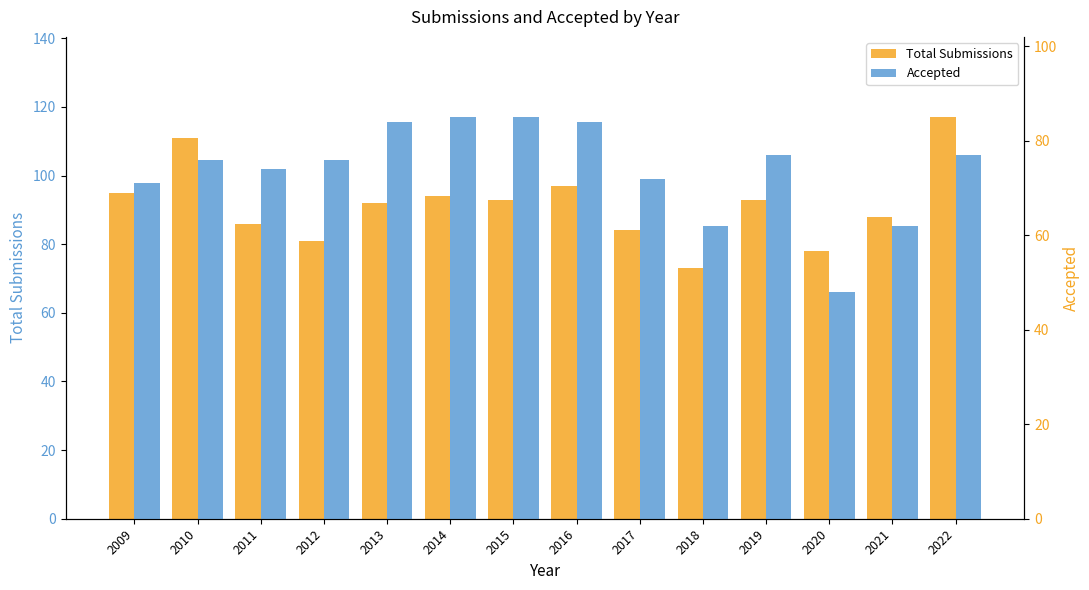

Reading left to right, what are all the values shown in this chart?

Total Submissions: 2009=95	2010=111	2011=86	2012=81	2013=92	2014=94	2015=93	2016=97	2017=84	2018=73	2019=93	2020=78	2021=88	2022=117
Accepted: 2009=71	2010=76	2011=74	2012=76	2013=84	2014=85	2015=85	2016=84	2017=72	2018=62	2019=77	2020=48	2021=62	2022=77